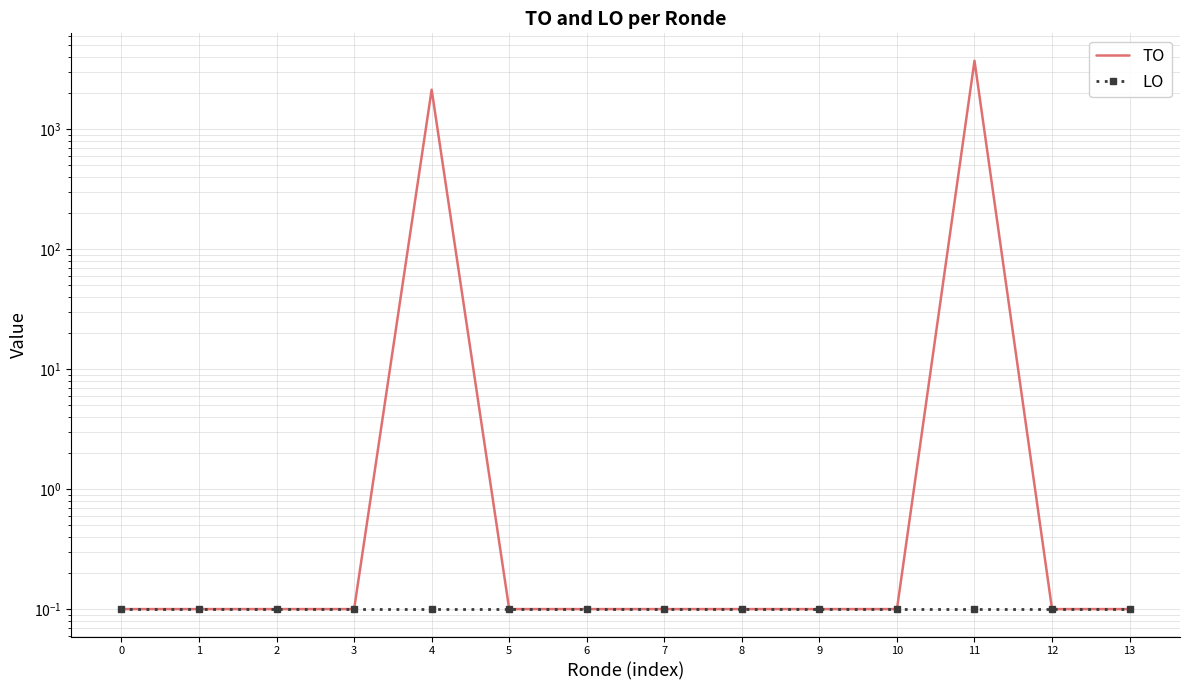

Count the number of categories in the chart.

14